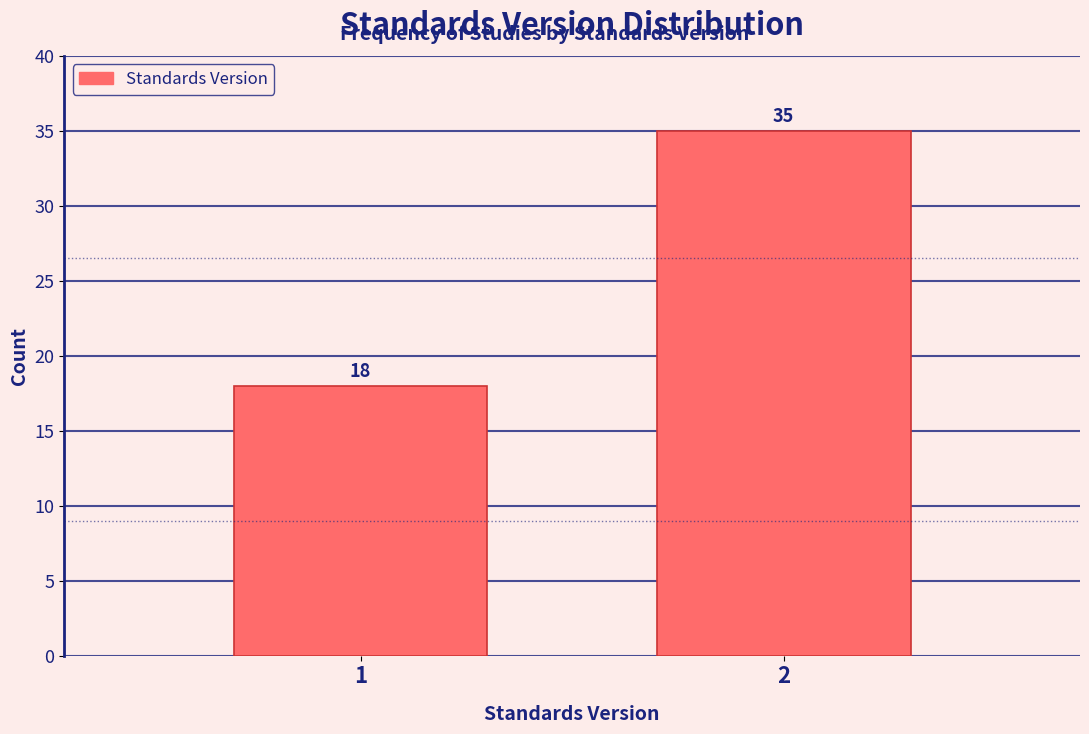

Reading left to right, extract all data points from this chart.

1=18	2=35